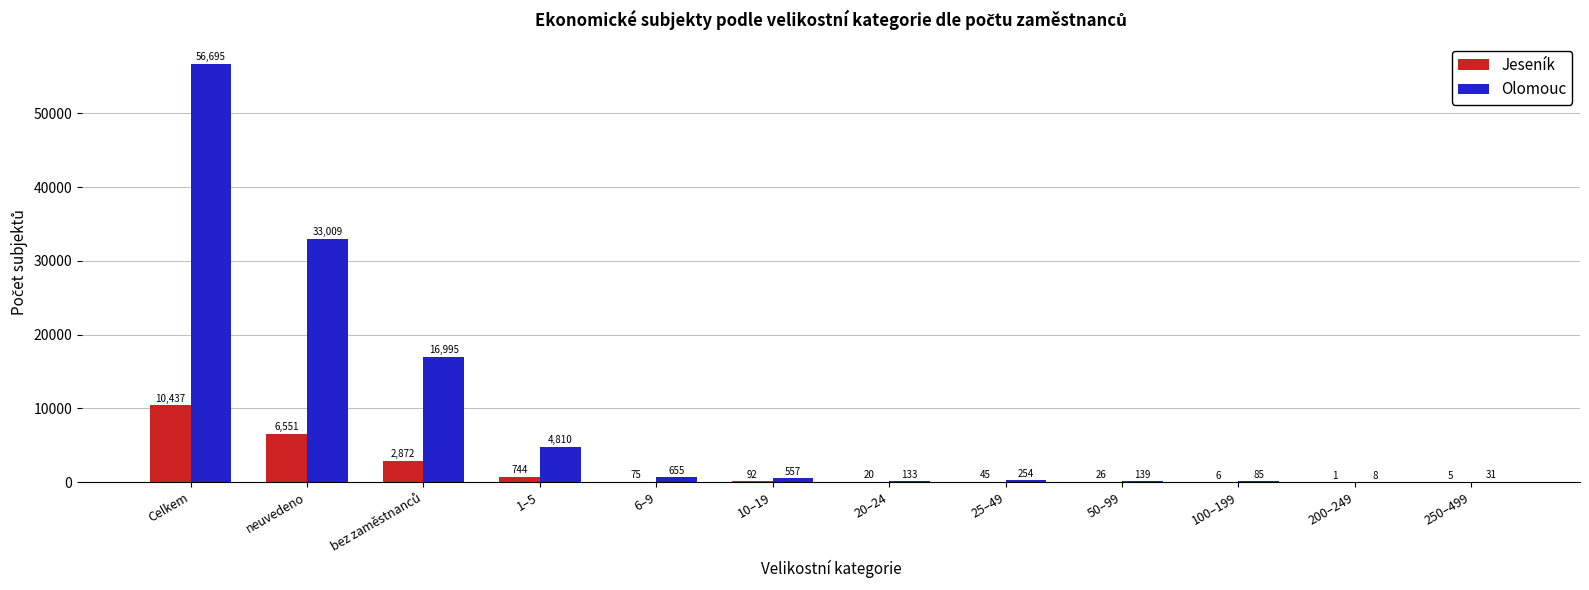

Which series changed the most between Celkem and 100–199?

Olomouc